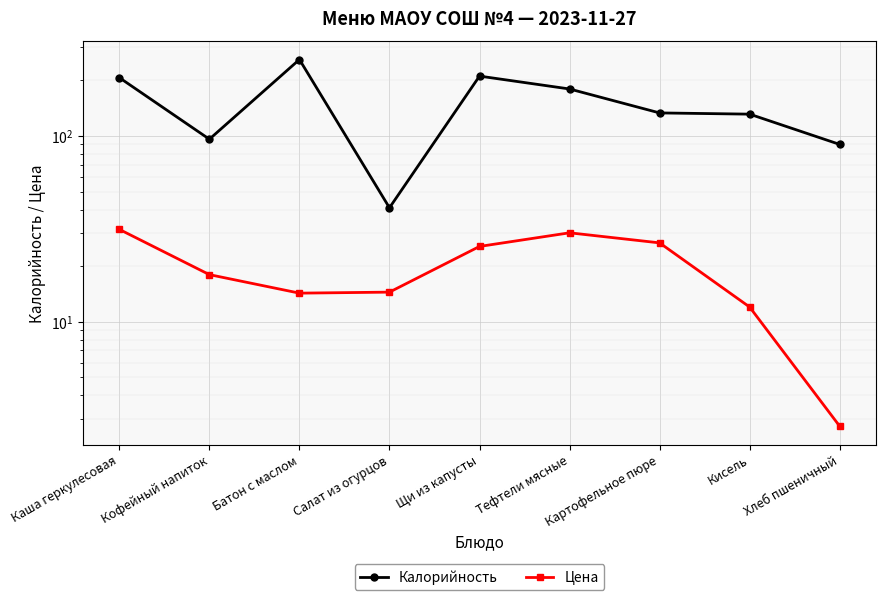

Is the value of Калорийность at Кисель greater than the value of Цена at Тефтели мясные?

Yes